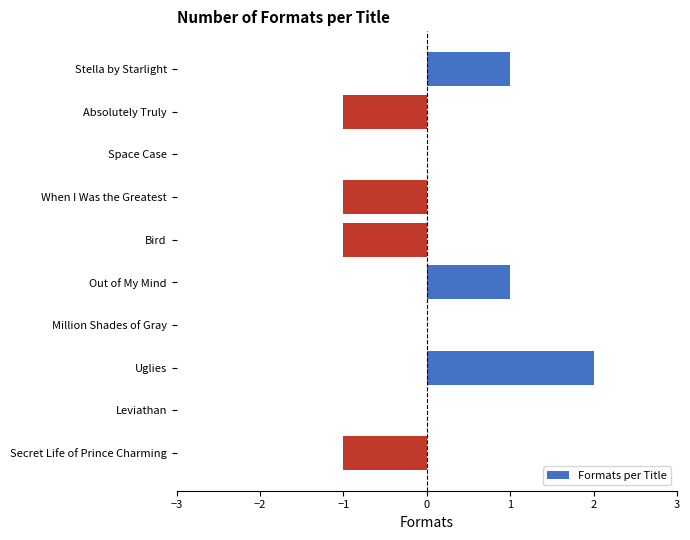

Reading top to bottom, extract all data points from this chart.

Stella by Starlight=1	Absolutely Truly=-1	Space Case=0	When I Was the Greatest=-1	Bird=-1	Out of My Mind=1	Million Shades of Gray=0	Uglies=2	Leviathan=0	Secret Life of Prince Charming=-1